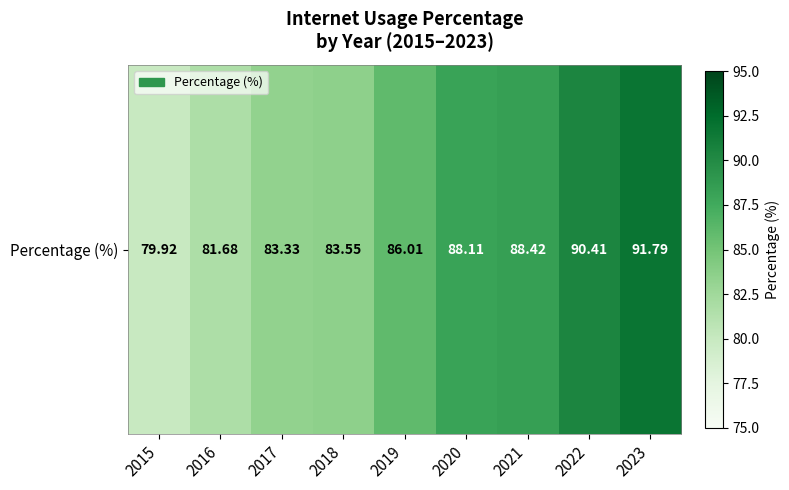

How many data points are above 86?

5